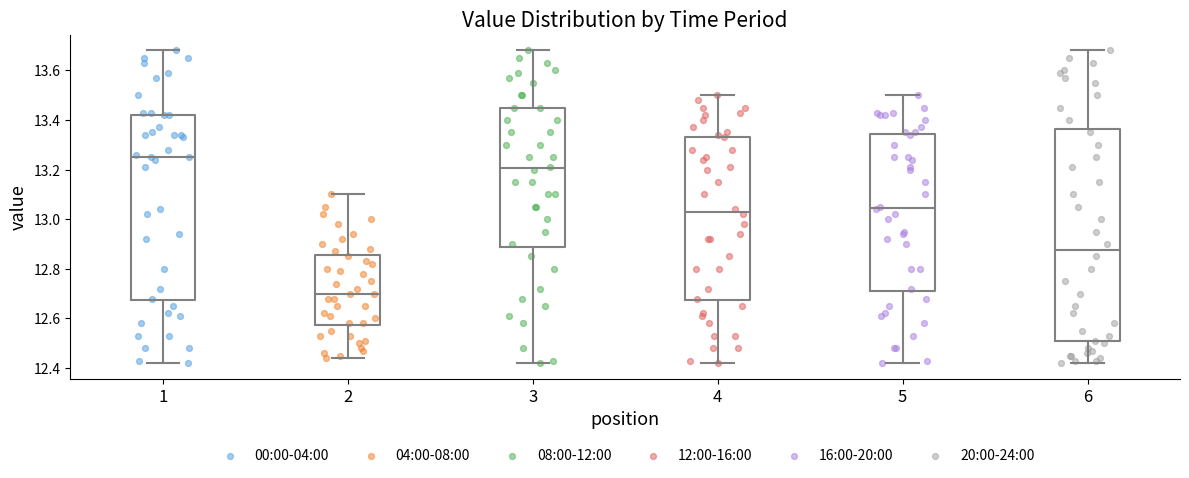

Which box has the highest median line?

1